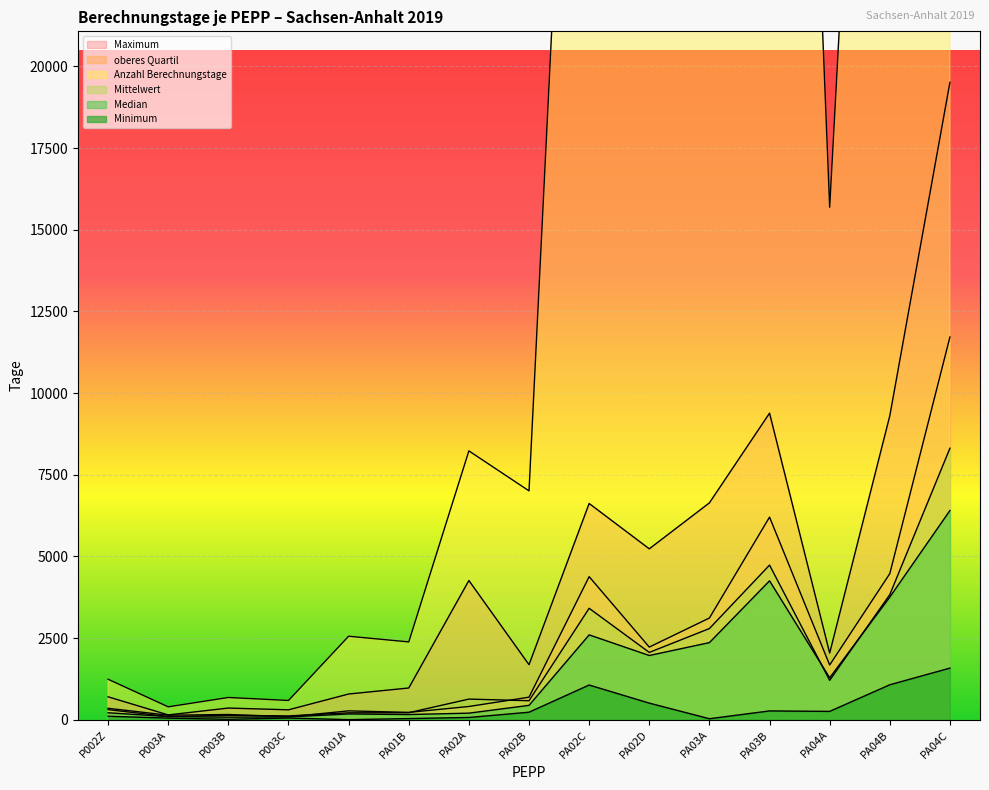

What is the label of the 15th point from the right?

P002Z